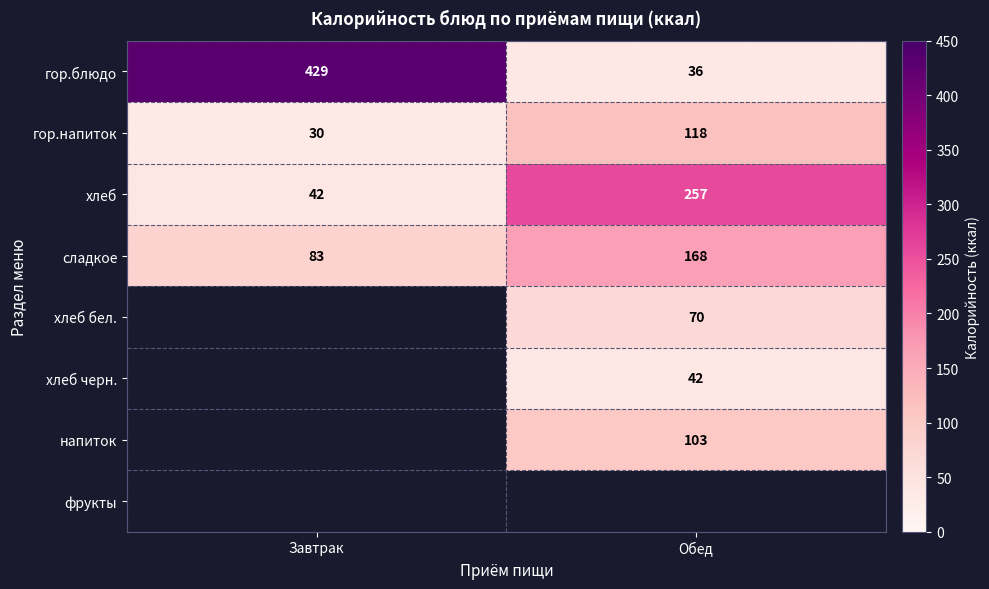

What is the lowest value of the сладкое series?

83